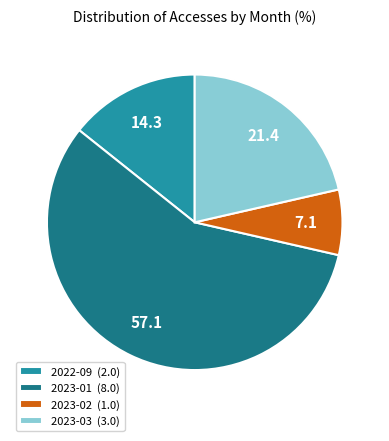

Do 2023-01 (8.0) and 2022-09 (2.0) together represent more than half of the pie?

Yes